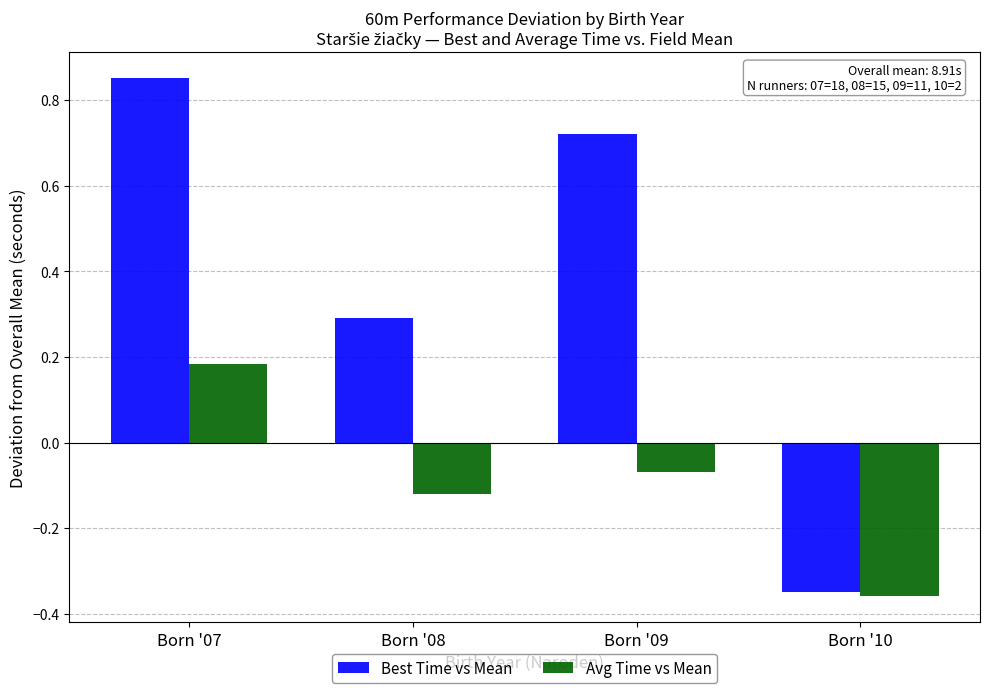

True or false: Avg Time vs Mean has a value of 0.1 at Born '07.

False